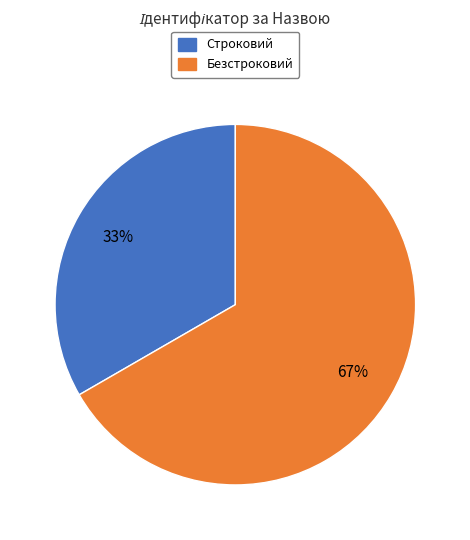

Is it true that Безстроковий is 59% of the pie?

False